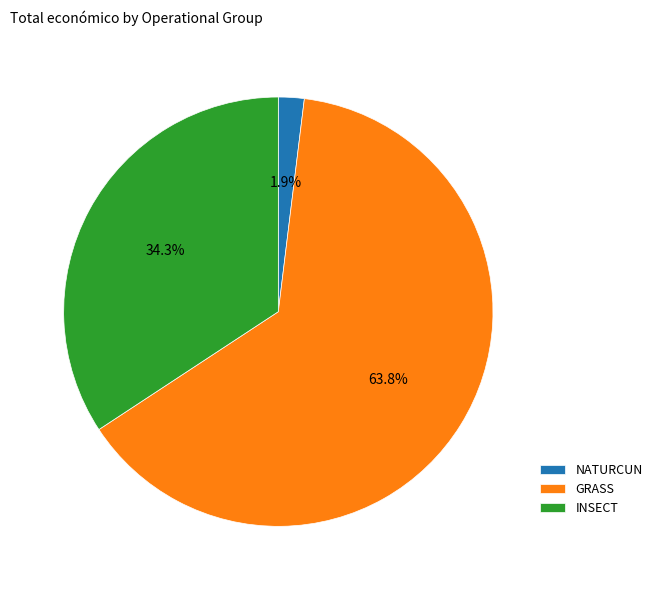

What portion of the pie excludes INSECT?

65.7%